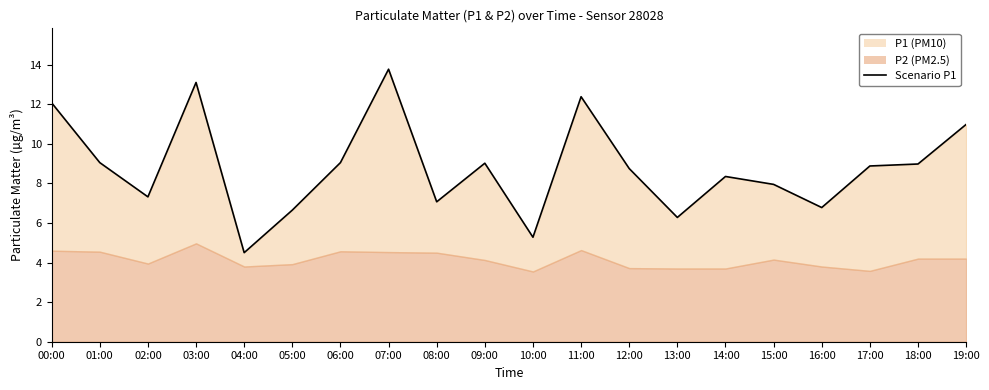

Which label corresponds to the largest value in the chart?

07:00